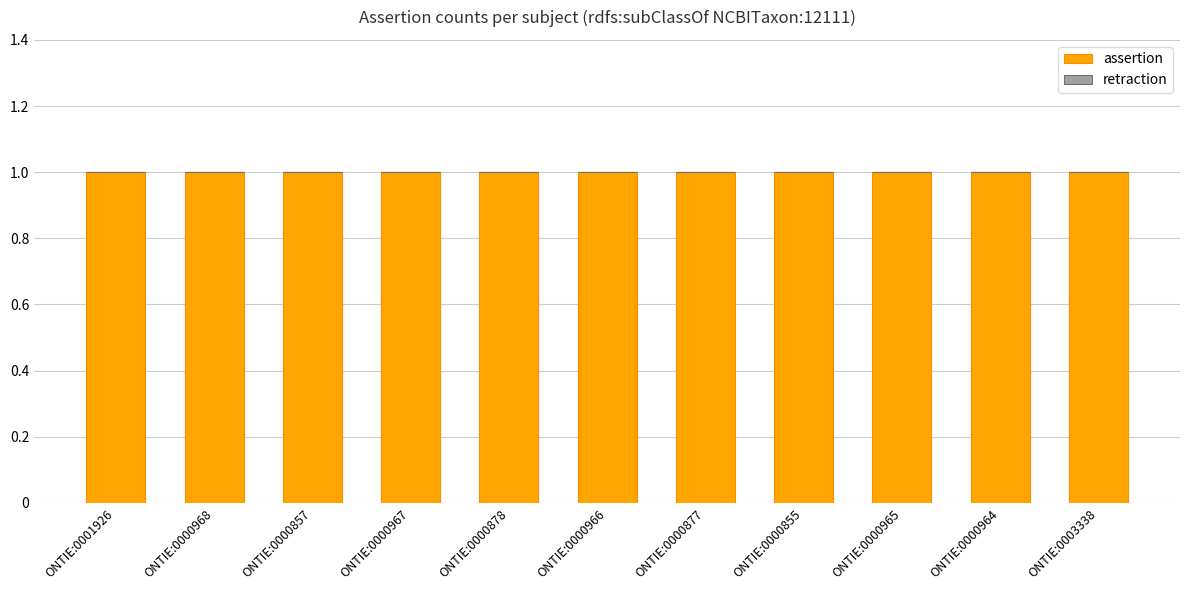

At which category is the sum across all series the highest?

ONTIE:0001926